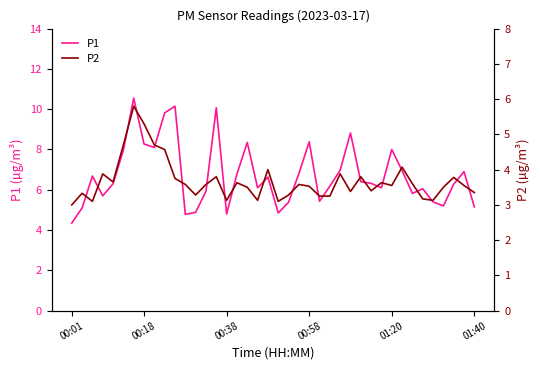

How many lines are shown in the chart?

2